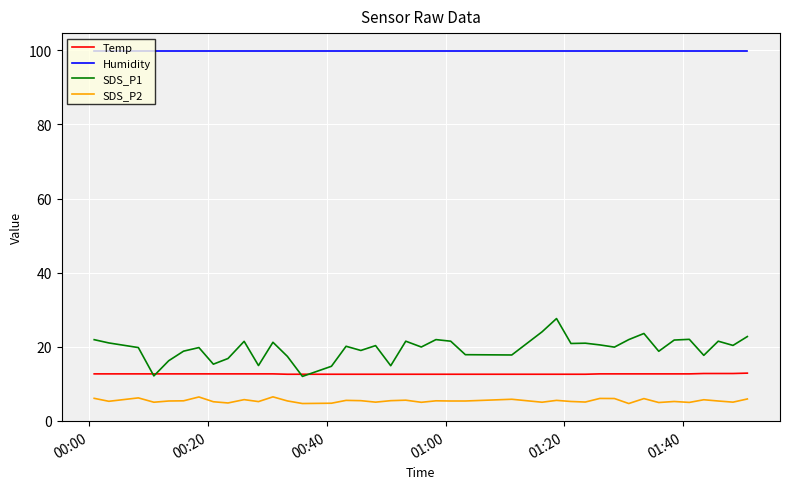

What is the highest value of the Temp series?

12.9